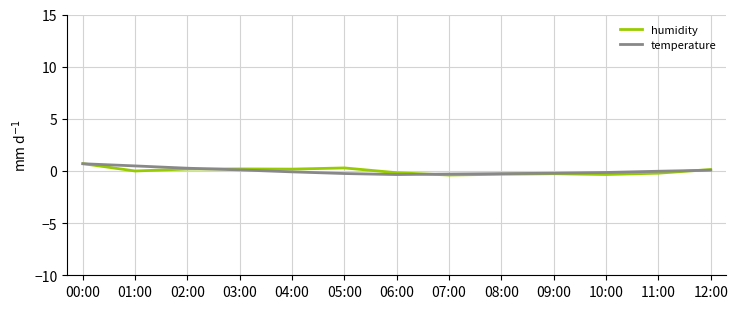

What is the difference between the temperature values at 04:00 and 00:00?

0.8